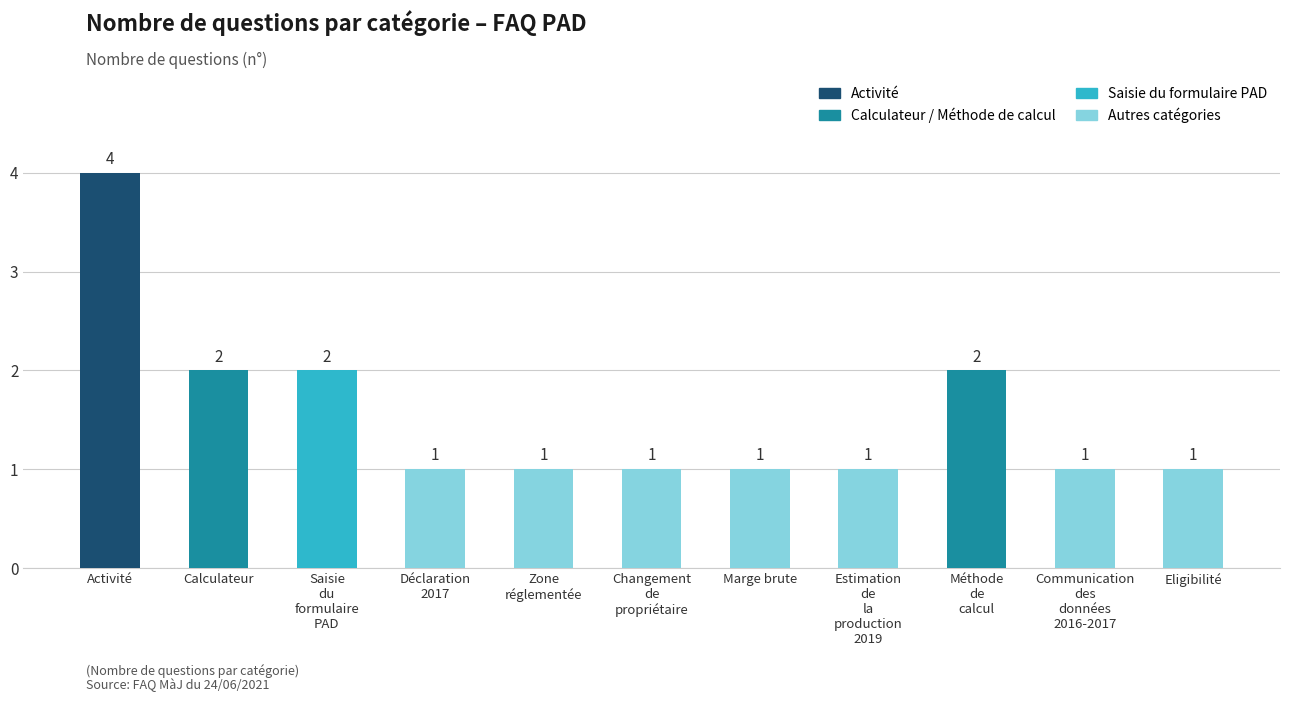

What is the ratio of the value at Déclaration
2017 to the value at Eligibilité?

1.0